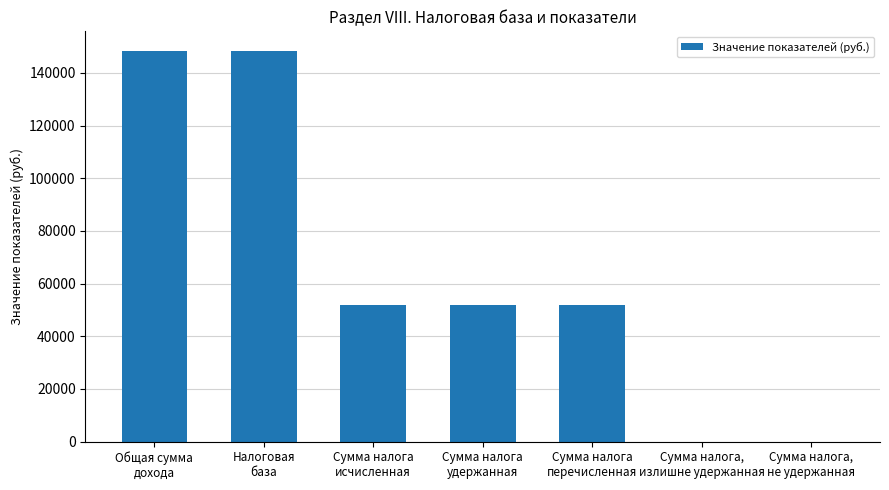

What is the change in value from Налоговая
база to Сумма налога,
не удержанная?

-148374